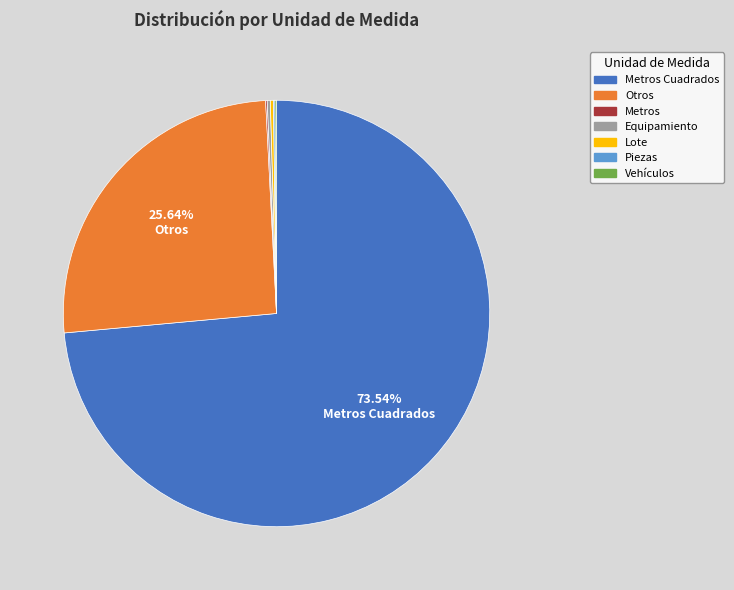

Is there a majority slice in this chart?

Yes